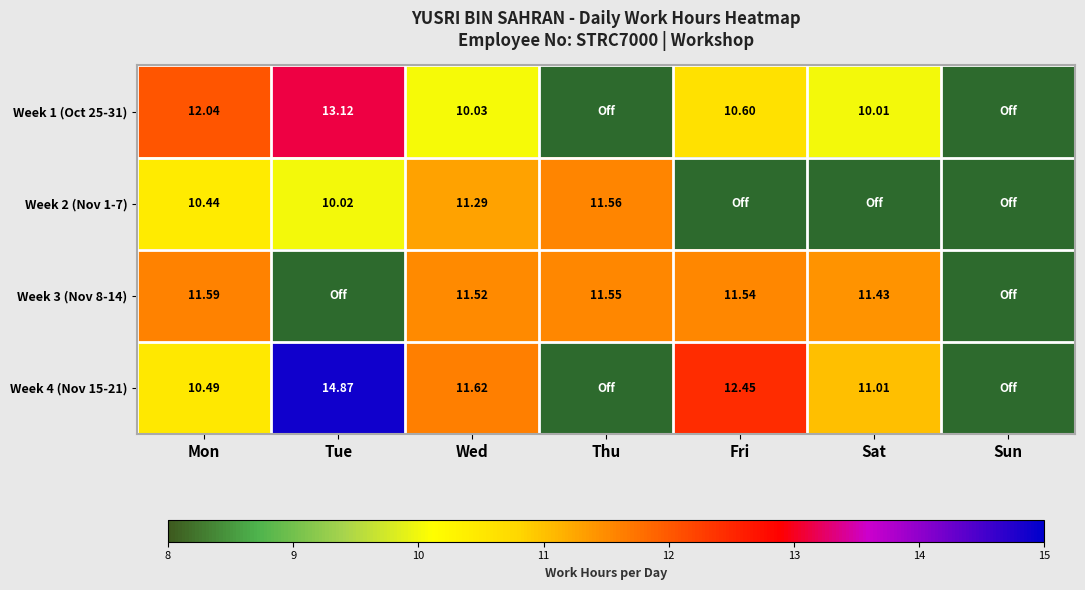

Between Mon and Sat, which series saw the biggest shift?

Week 2 (Nov 1-7)